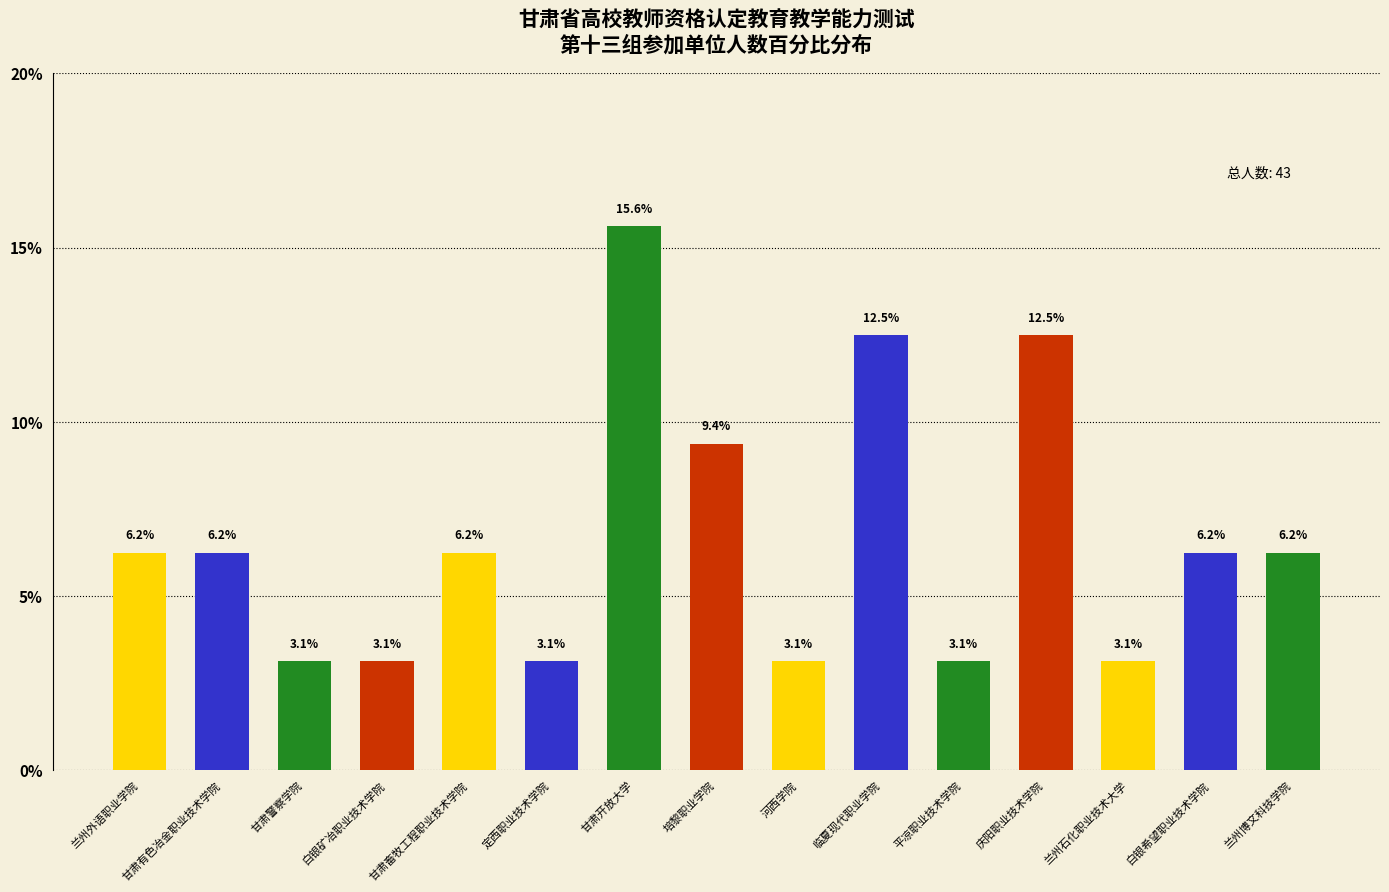

Is it true that the value at 兰州外语职业学院 is 6.2?

True